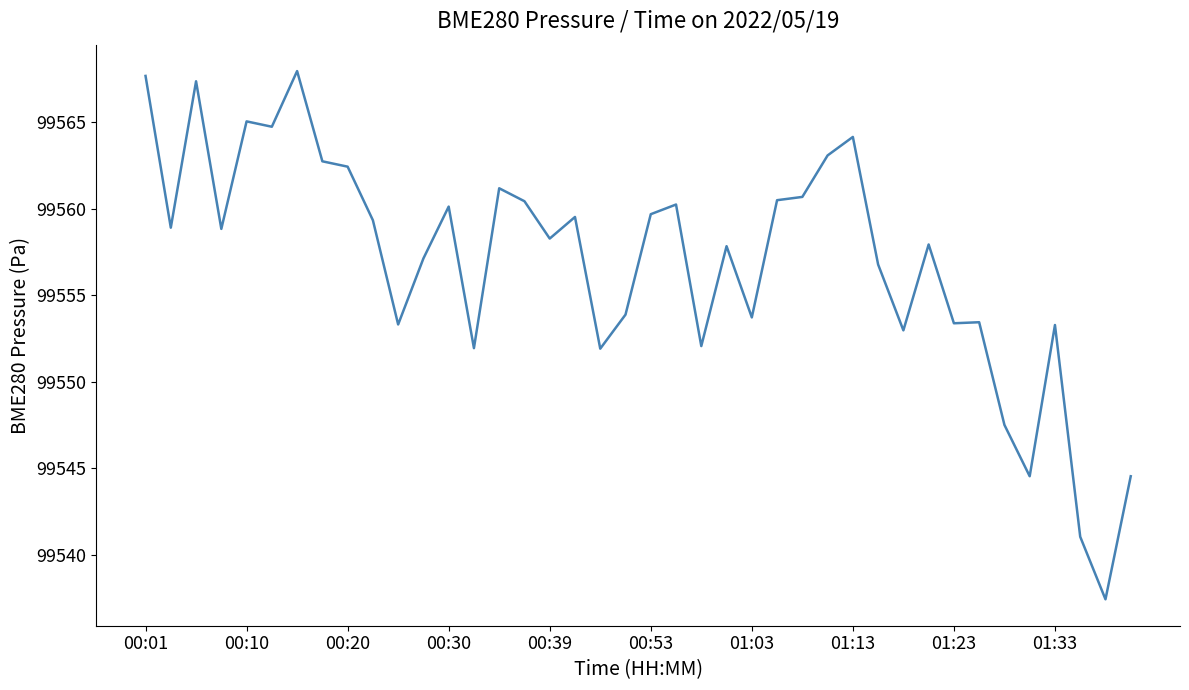

What is the smallest value displayed?

99537.4